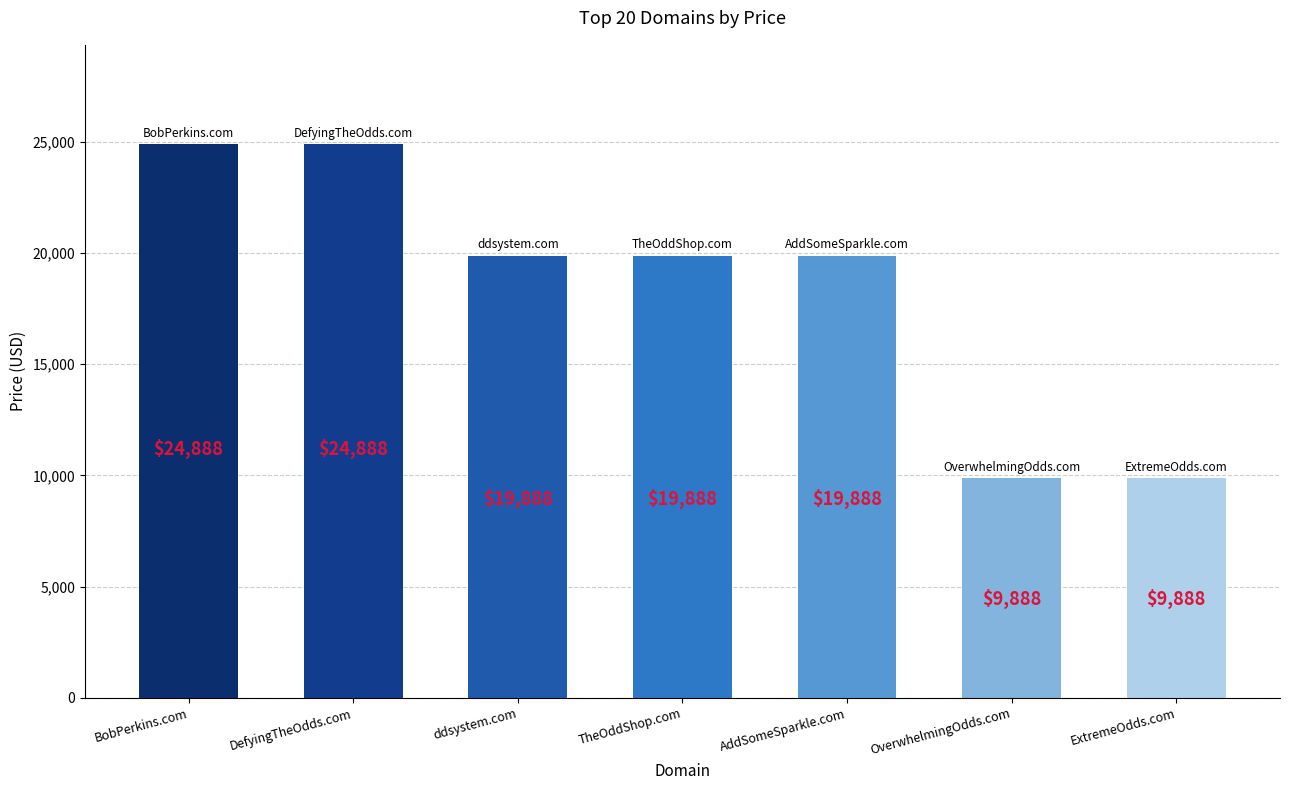

What is the minimum value shown in the chart?

9888